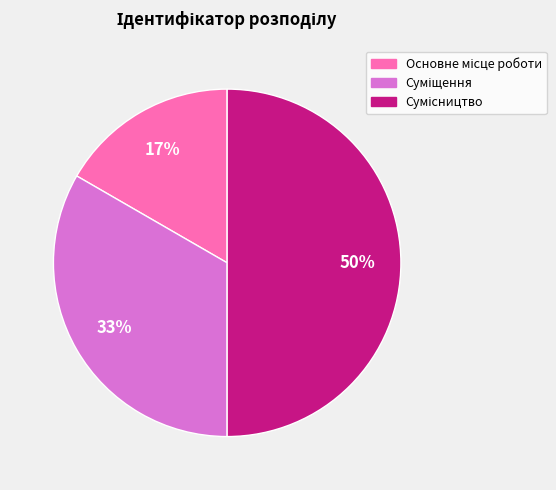

To the nearest percent, what is the difference between the largest and smallest slice percentages?

33%